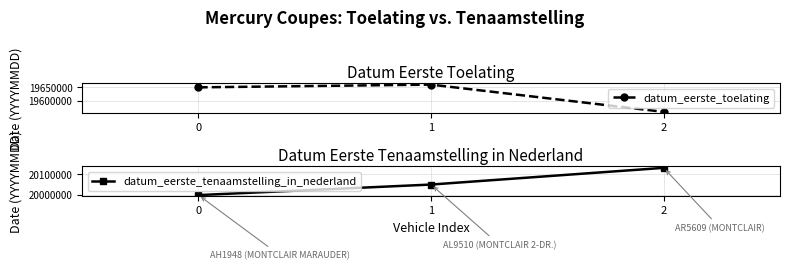

What is the value of the datum_eerste_toelating point at the 2nd from the left?

19660228